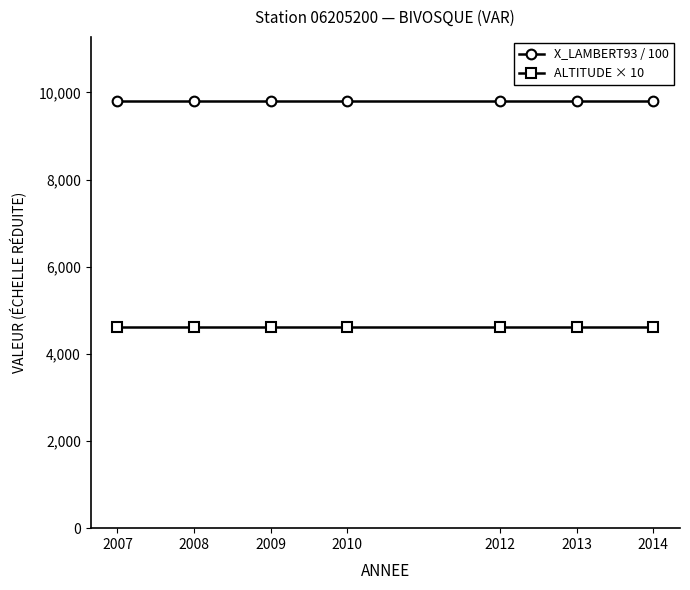

What is the smallest value displayed?

4620.0